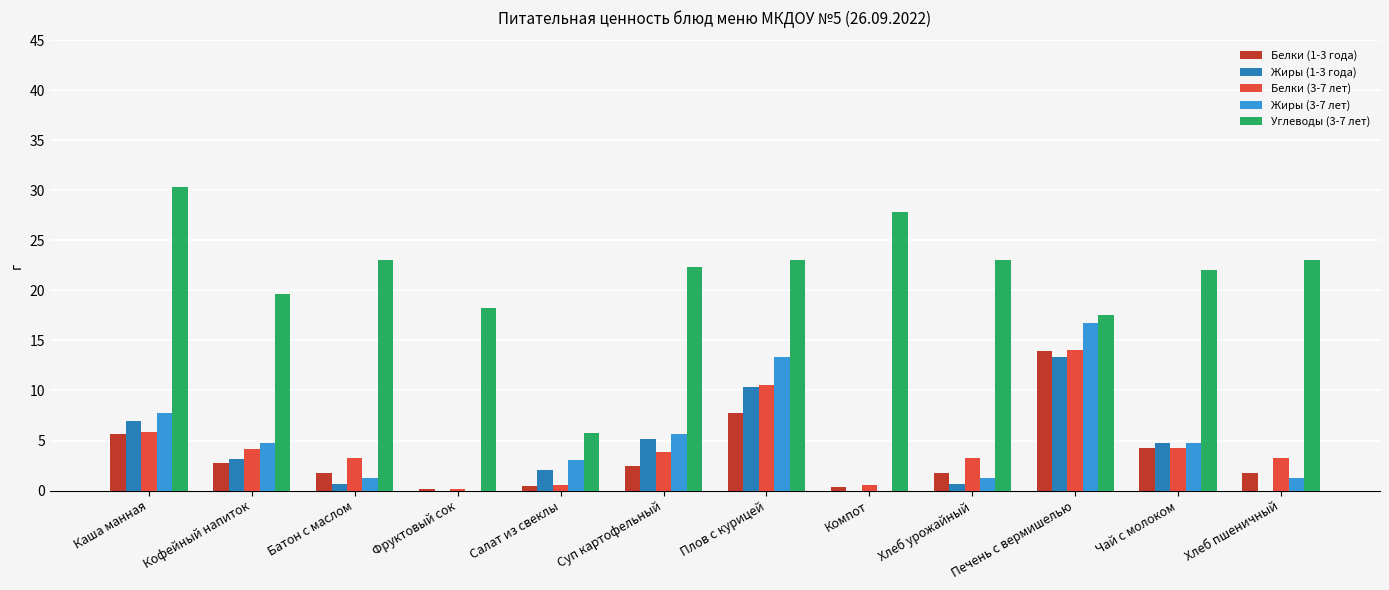

What is the sum of the Жиры (1-3 года) values at Суп картофельный and Хлеб урожайный?

5.9